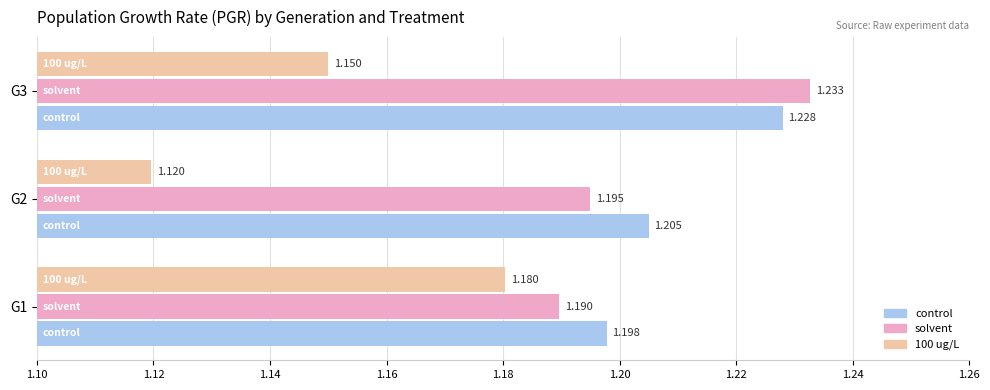

Is the value of control at G3 greater than the value of solvent at G1?

Yes